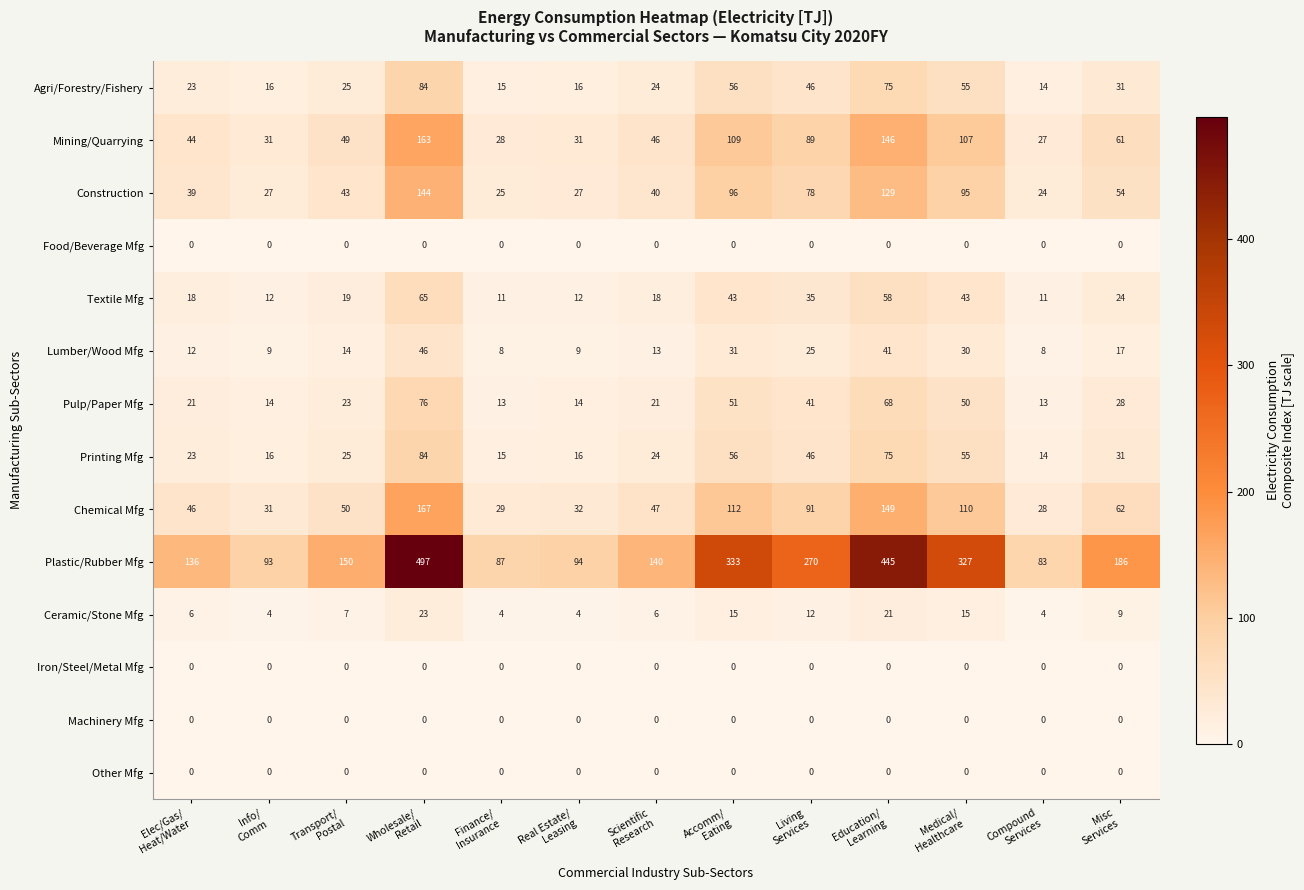

What is the greatest value displayed?

497